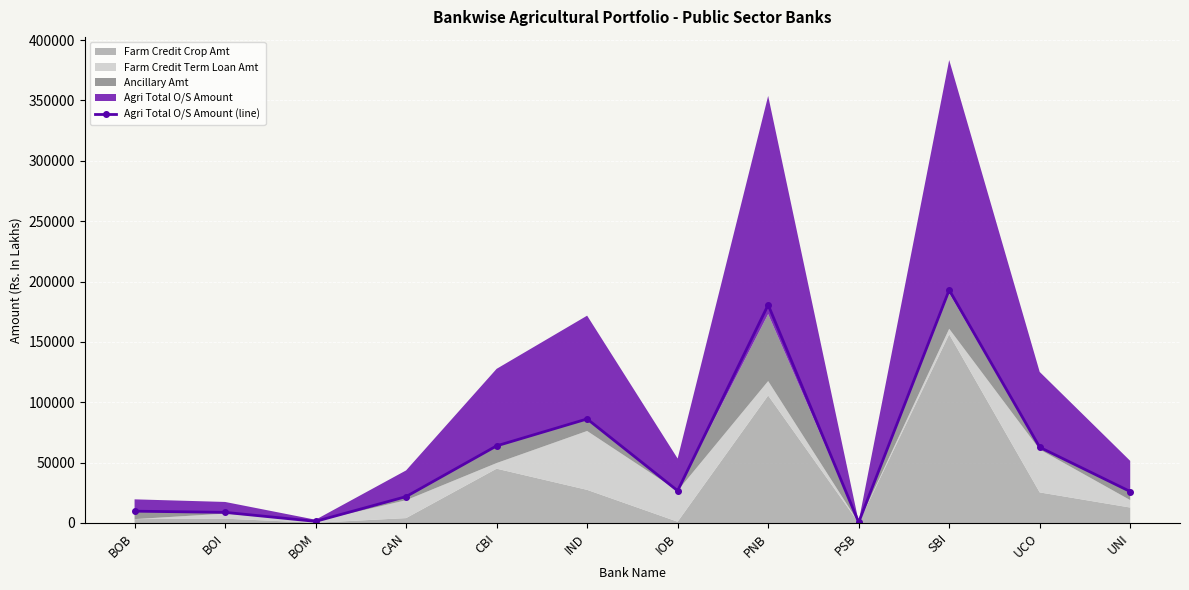

What is the greatest value displayed?

193041.4